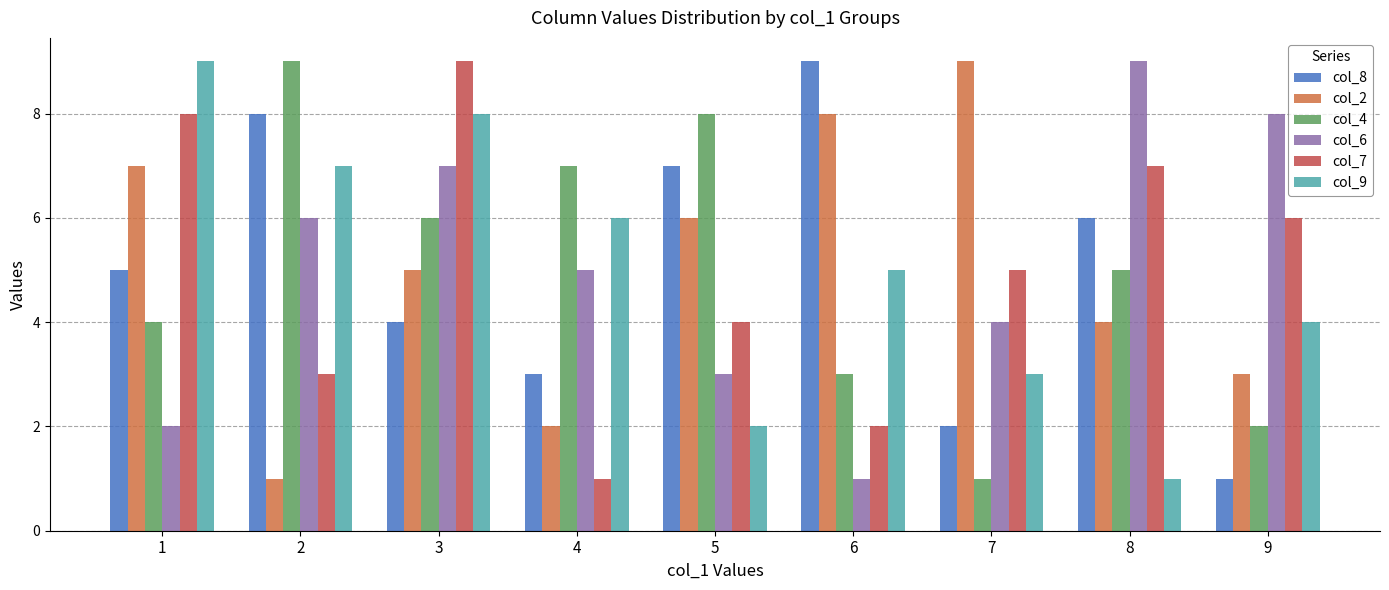

List the labels in order of col_8 value, smallest first.

9, 7, 4, 3, 1, 8, 5, 2, 6